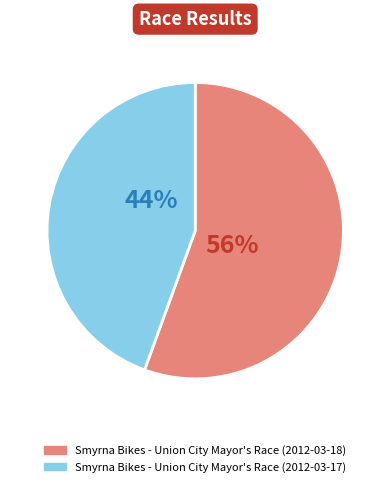

Which category accounts for the majority?

Smyrna Bikes - Union City Mayor's Race (2012-03-18)